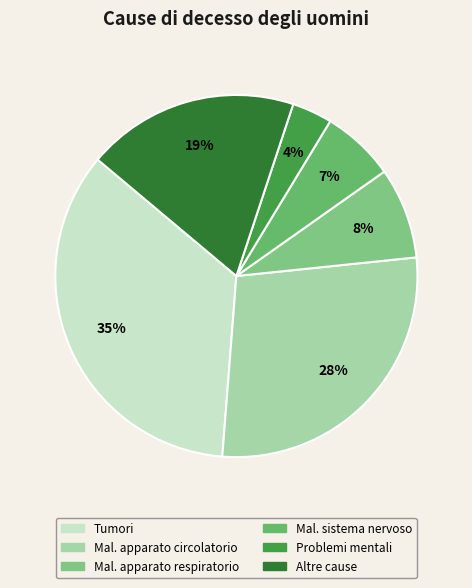

How many slices are in this pie chart?

6